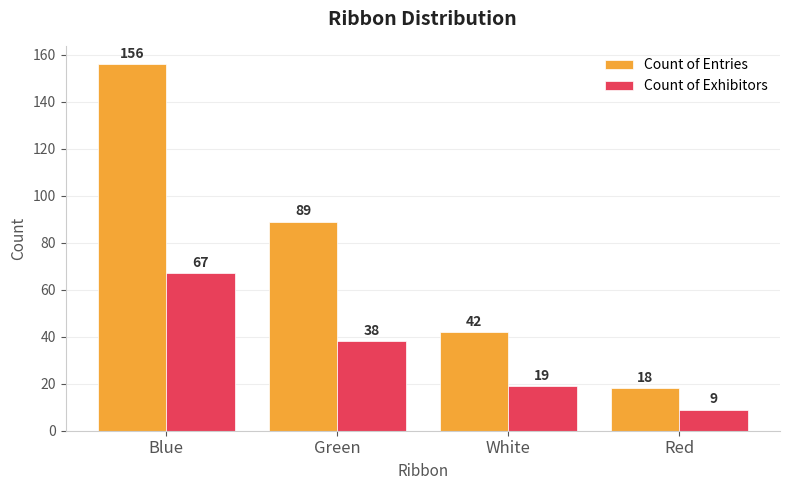

At how many categories does at least one series exceed 11?

4